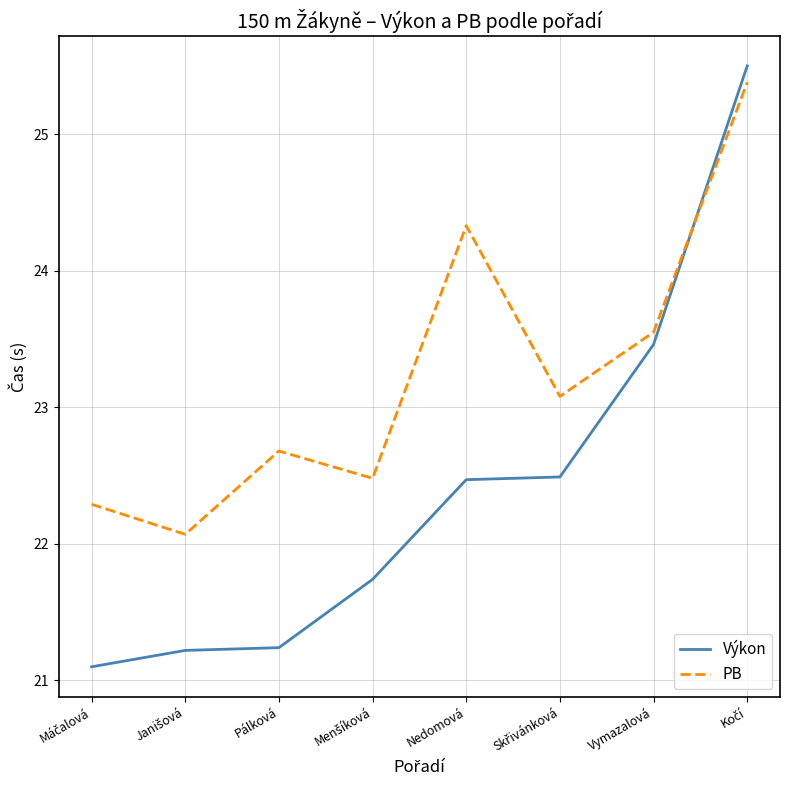

What is the minimum value shown in the chart?

21.1